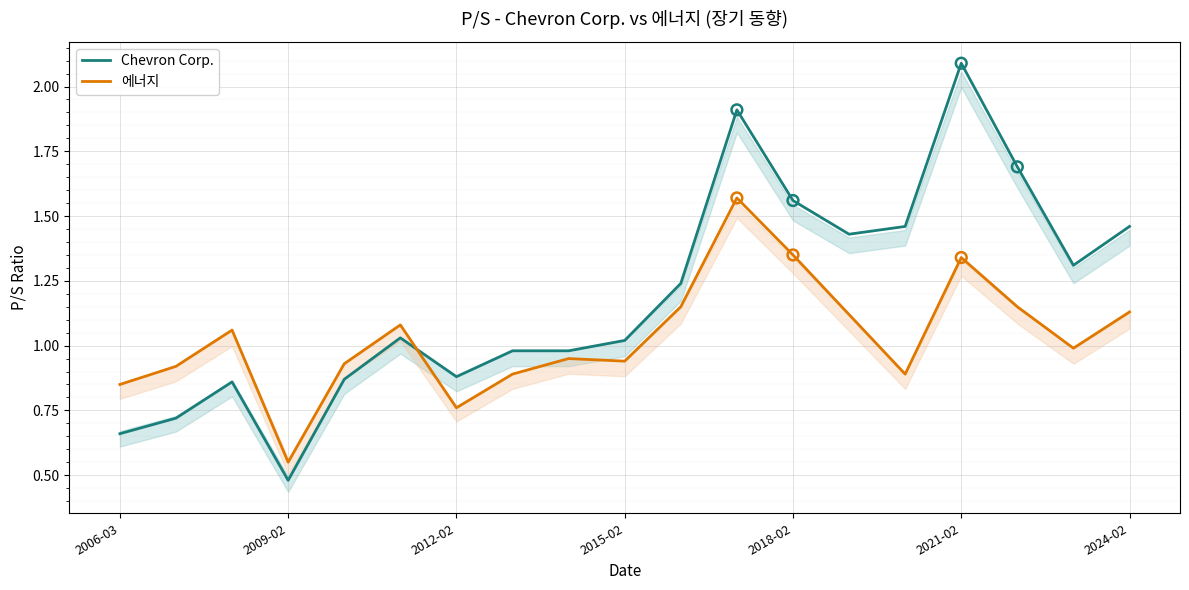

Is the value of Chevron Corp. at 2006-03 greater than the value of 에너지 at 2015-02?

No